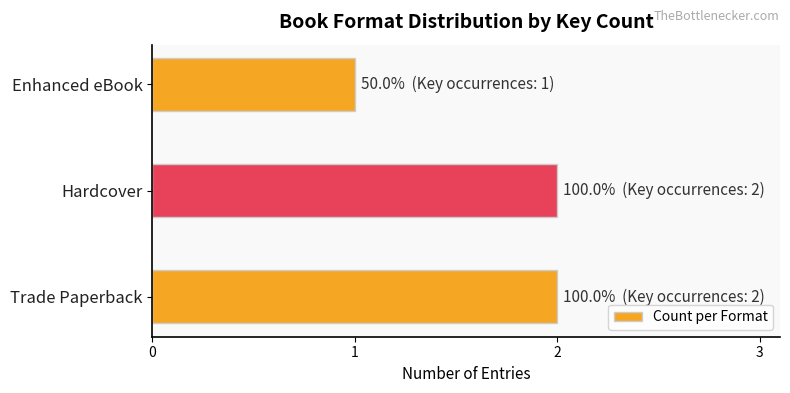

Is it true that the value at Hardcover is 2?

True